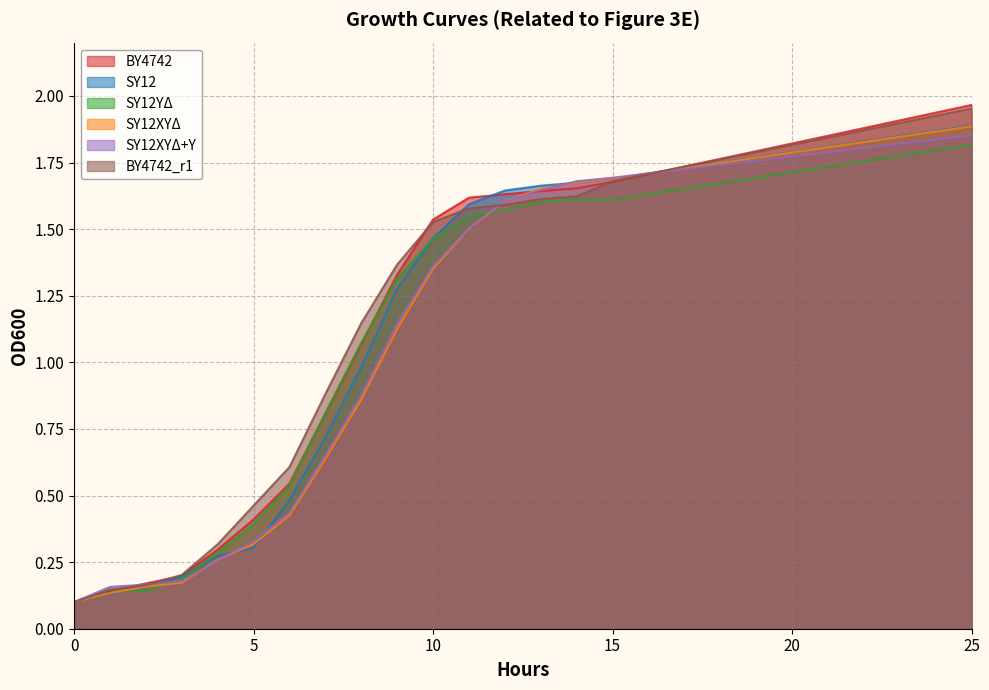

What is the sum of all SY12 values?

16.2